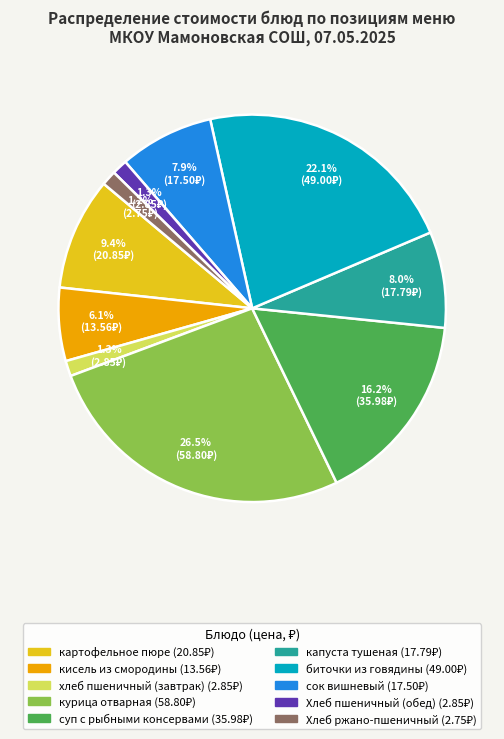

The сок вишневый slice represents 8% of the pie. True or false?

True